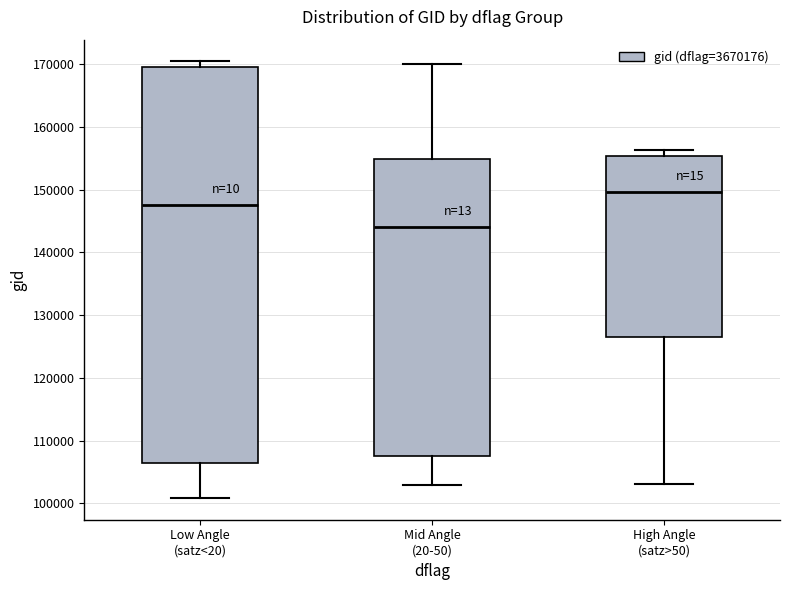

Where is the lower edge of the box for High Angle (satz>50) on the y-axis? The values are not printed on the chart, so give them approximately, as read against the axis.

127000